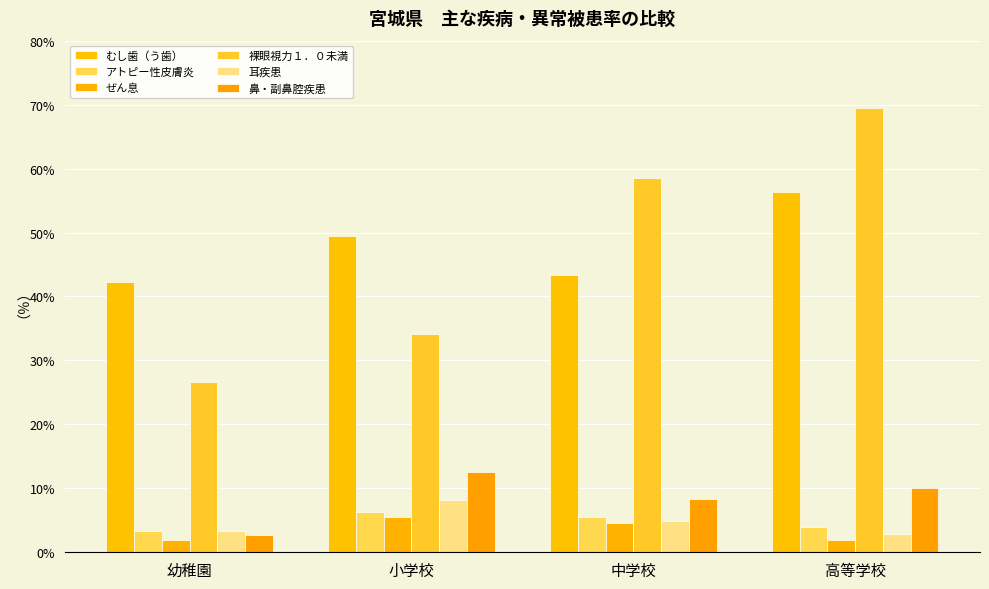

Does the chart contain stacked bars?

No